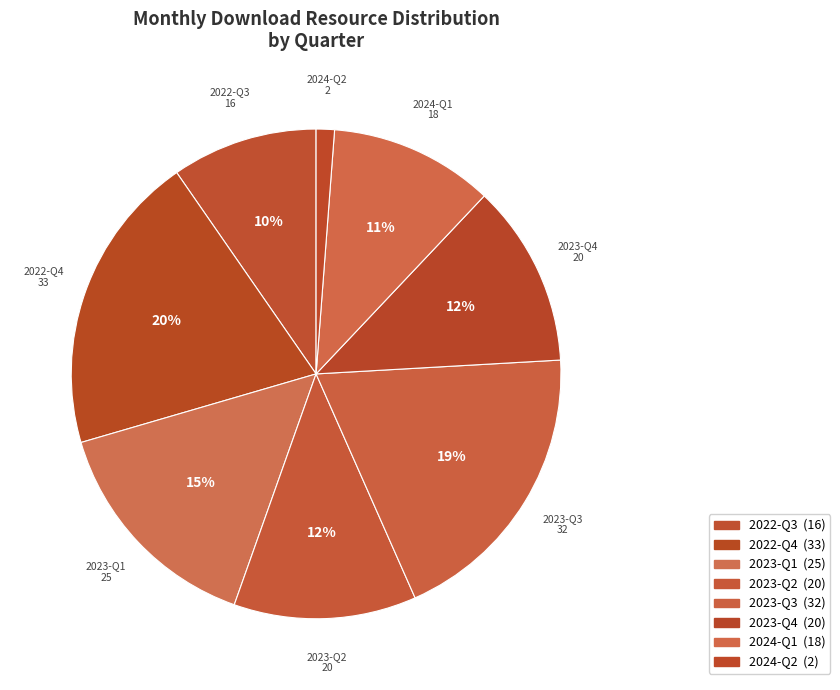

How many segments does this pie chart have?

8